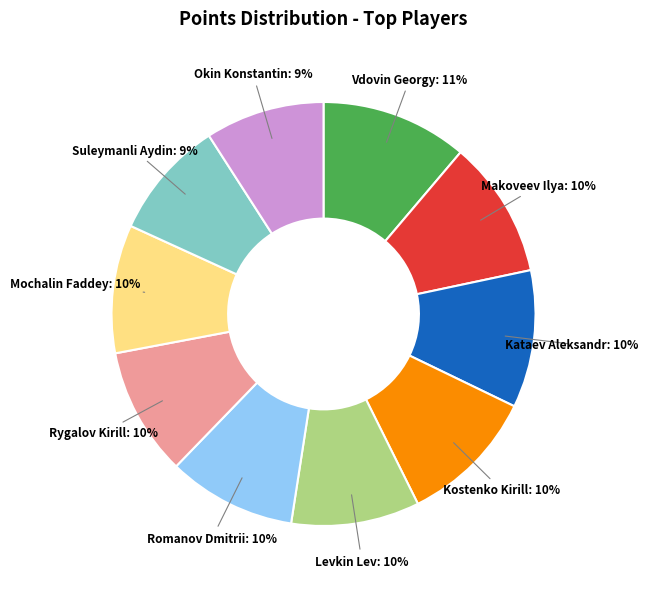

Which slice is the largest?

Vdovin Georgy